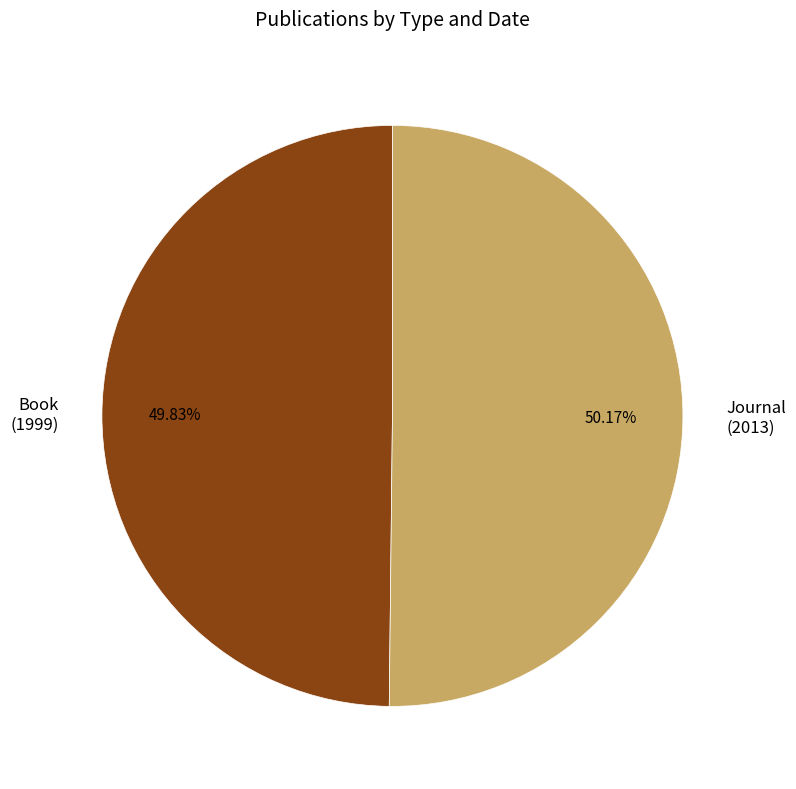

Is it true that Journal (2013) is 50% of the pie?

True